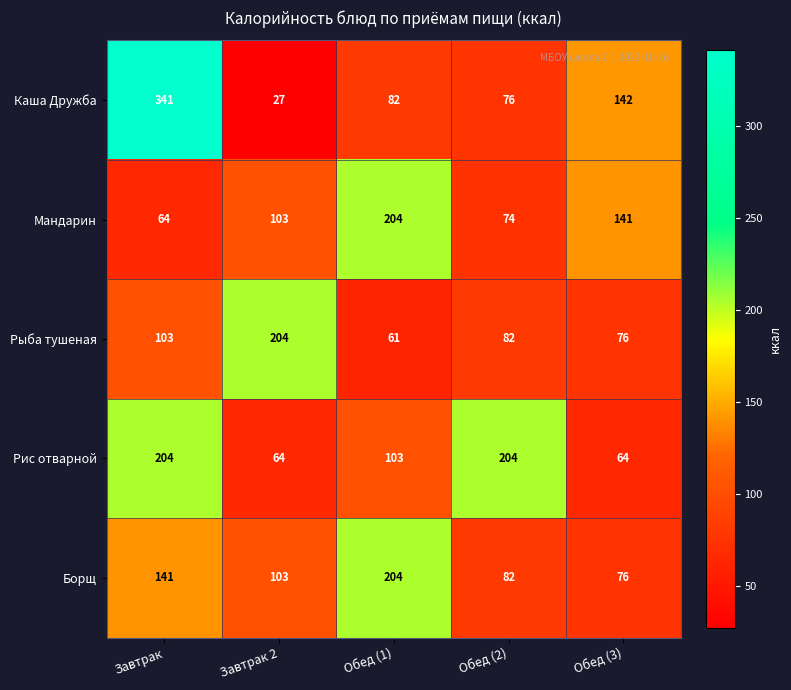

Count the number of data series in this chart.

5